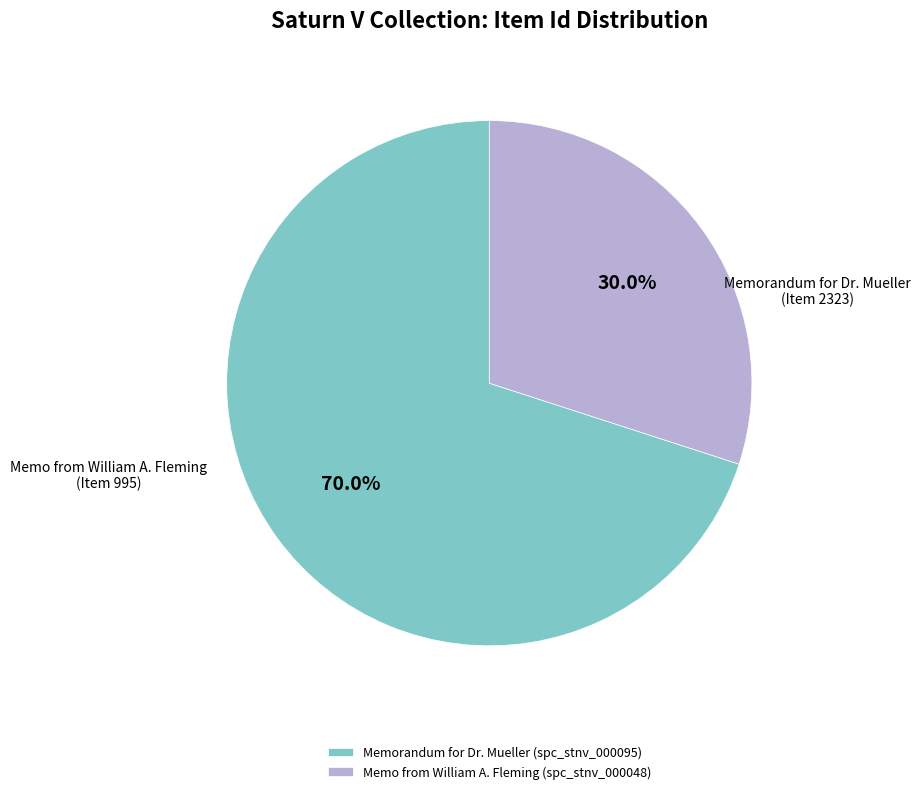

How many segments does this pie chart have?

2